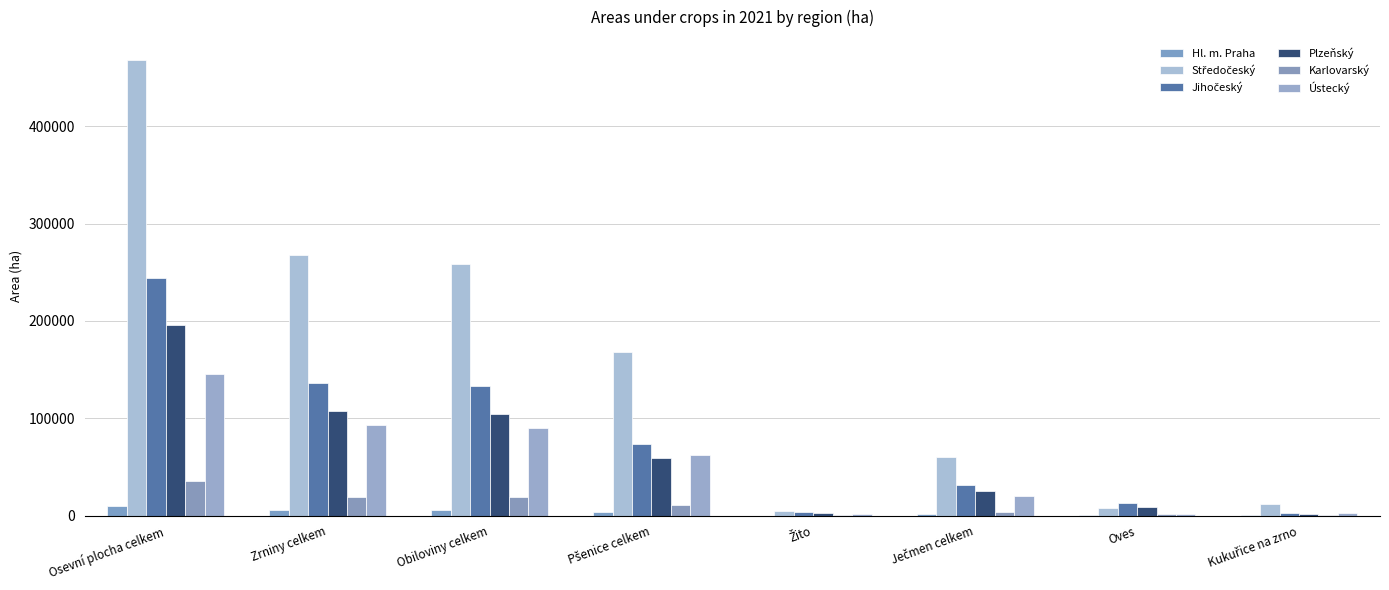

Count the number of categories in the chart.

8